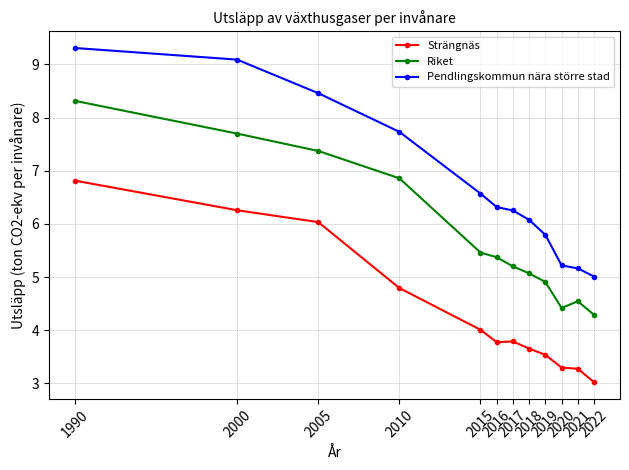

What is the spread (max minus min) of values at 1990?

2.5